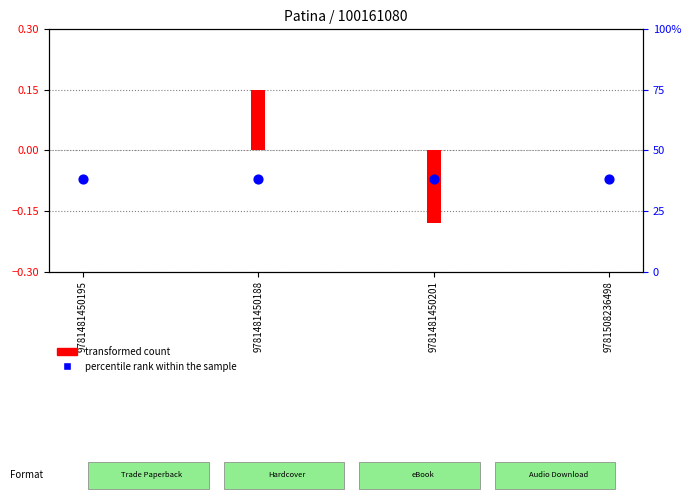

Which series has the largest total across all categories?

transformed count